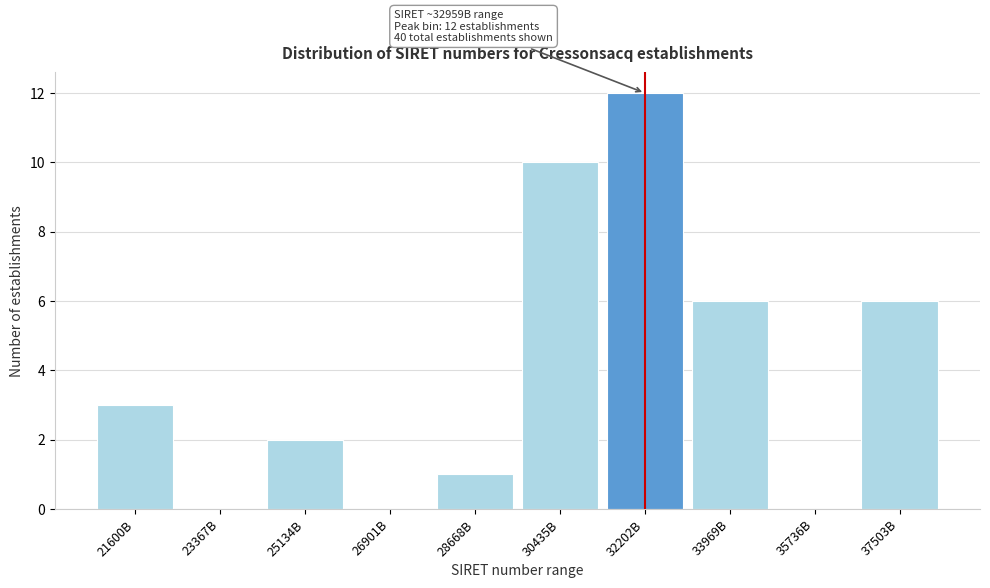

Reading left to right, what are all the values shown in this chart?

21600B=3	23367B=0	25134B=2	26901B=0	28668B=1	30435B=10	32202B=12	33969B=6	35736B=0	37503B=6